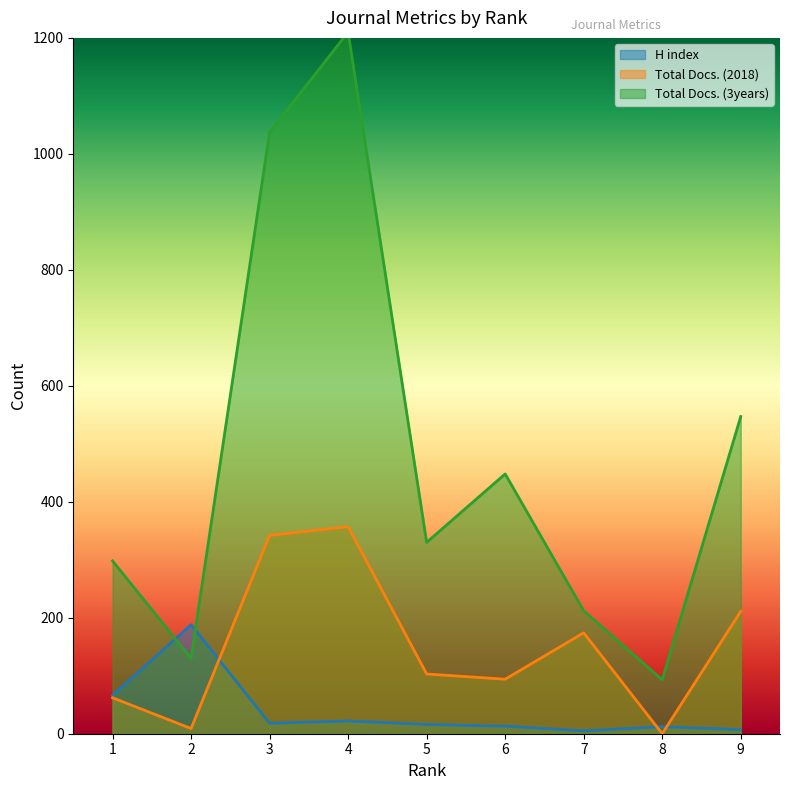

What is the difference between the maximum and minimum values in the H index series?

183